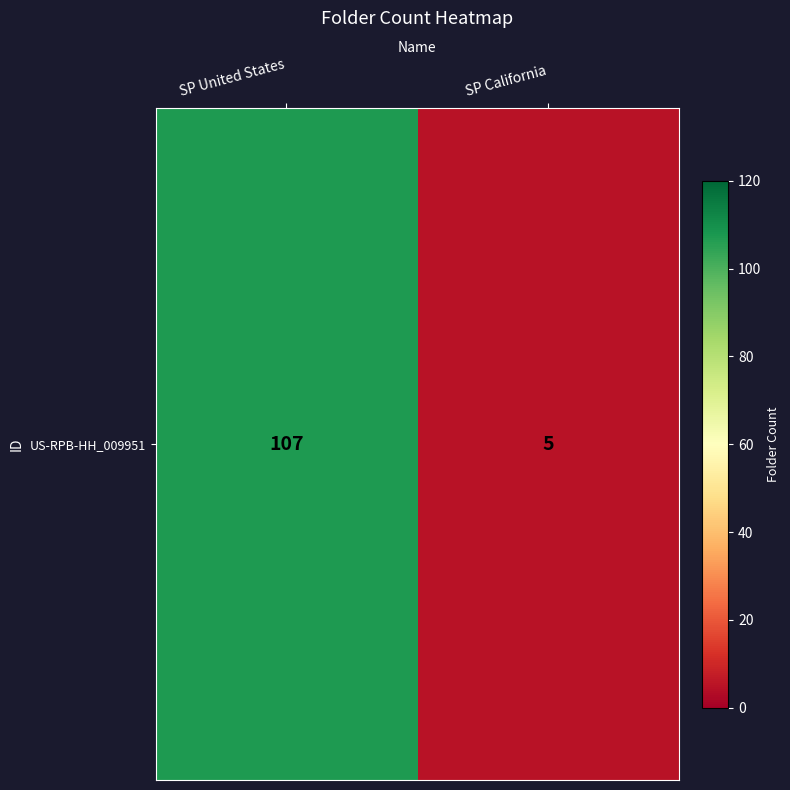

Between SP California and SP United States, which is larger?

SP United States